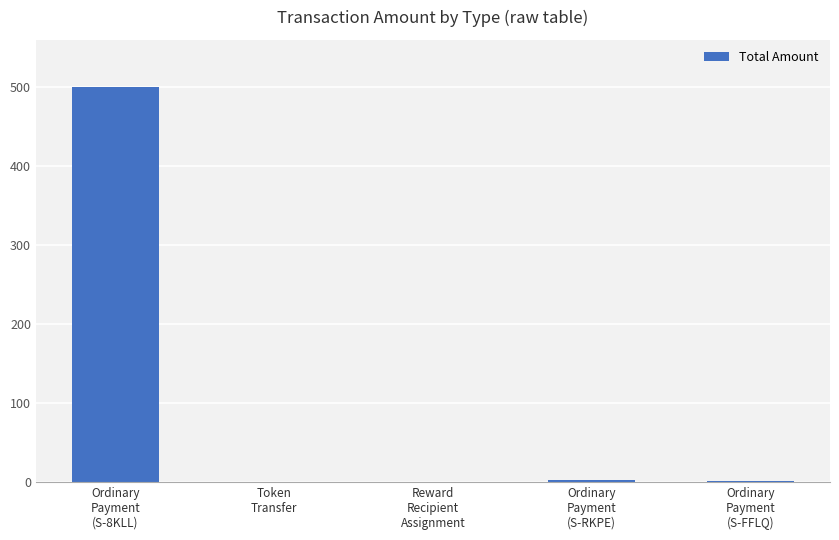

What is the greatest value displayed?

500.6